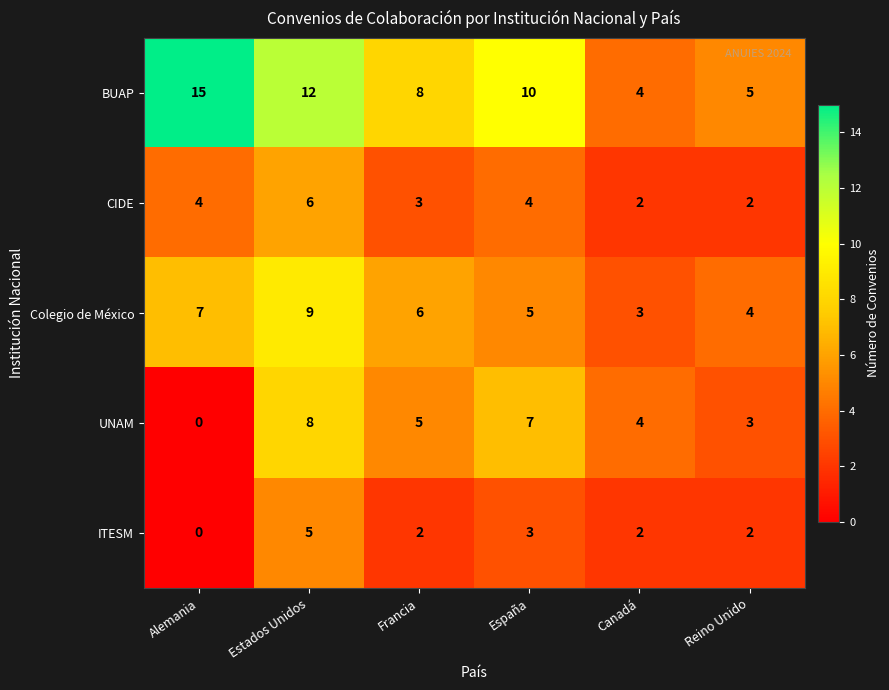

How many categories are shown in the chart?

6